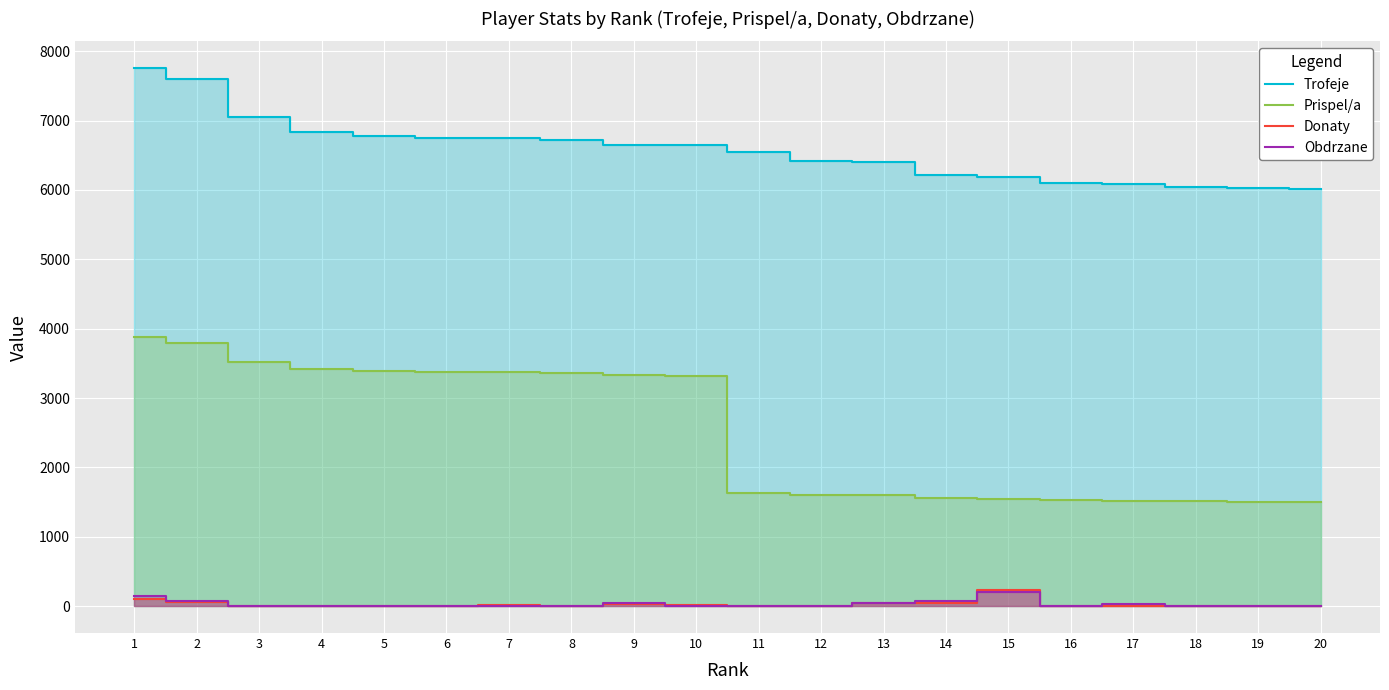

How many lines are shown in the chart?

4